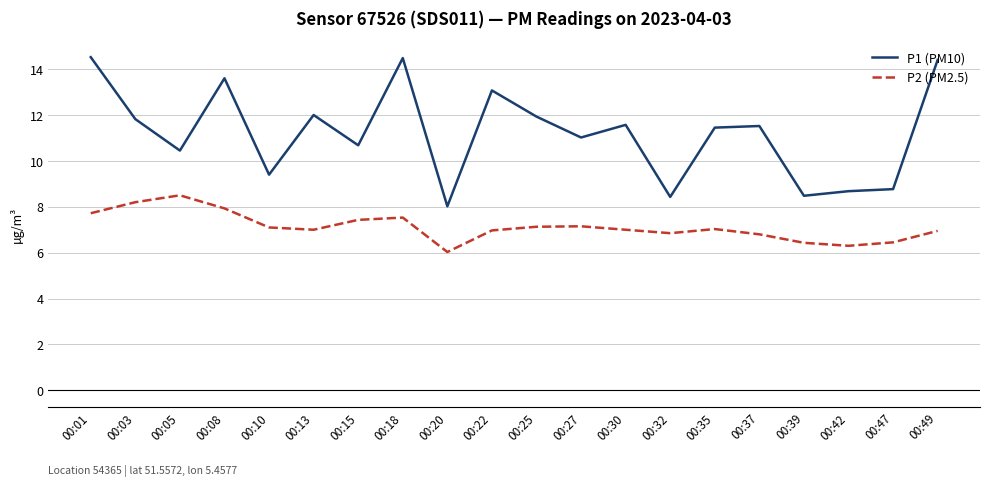

At which category does P2 (PM2.5) reach its first local peak?

00:05